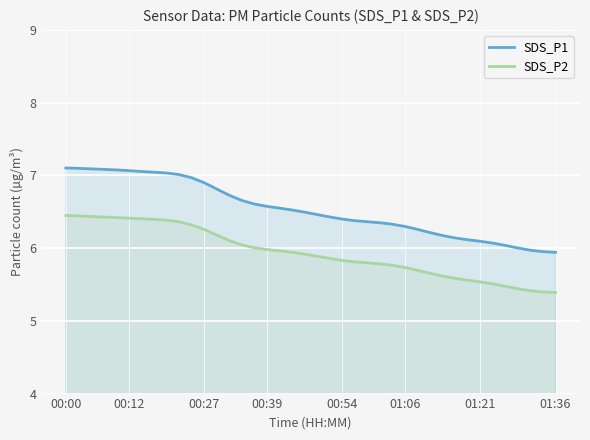

What is the total value across all series at 00:27?

13.2